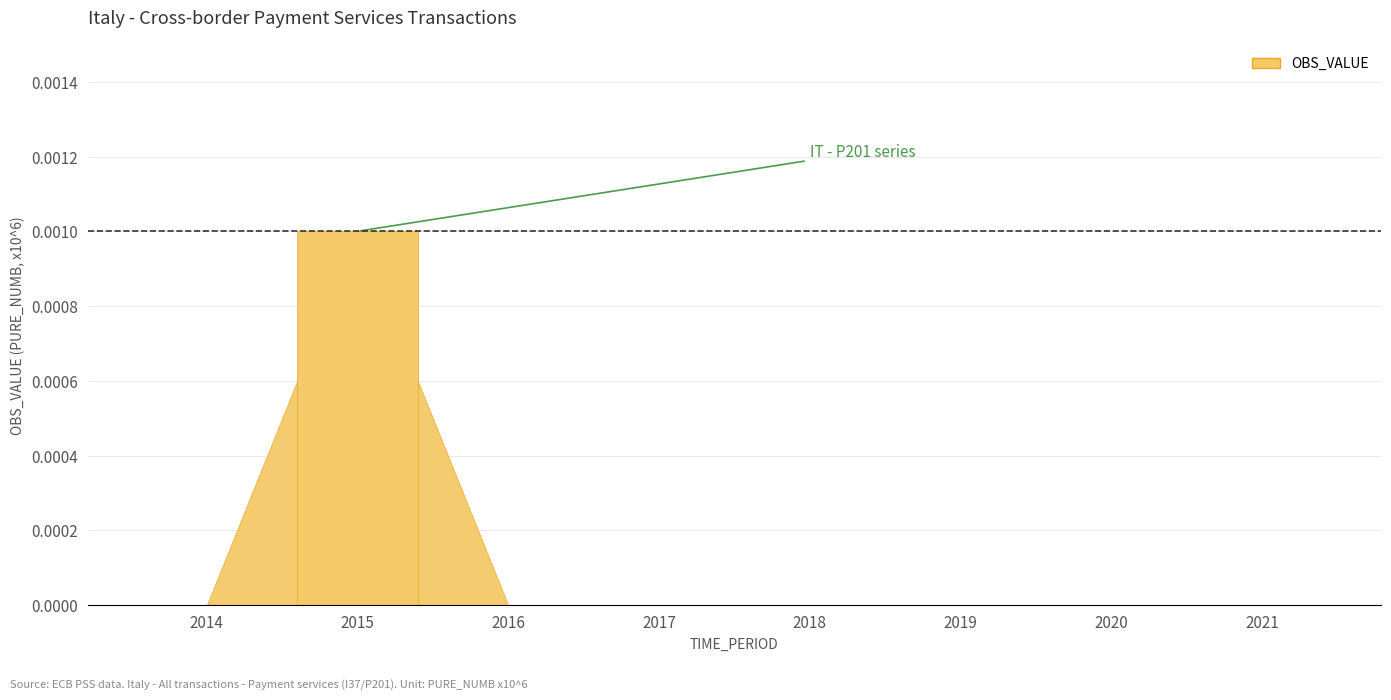

True or false: the data shows 0.0 at 2018.

True